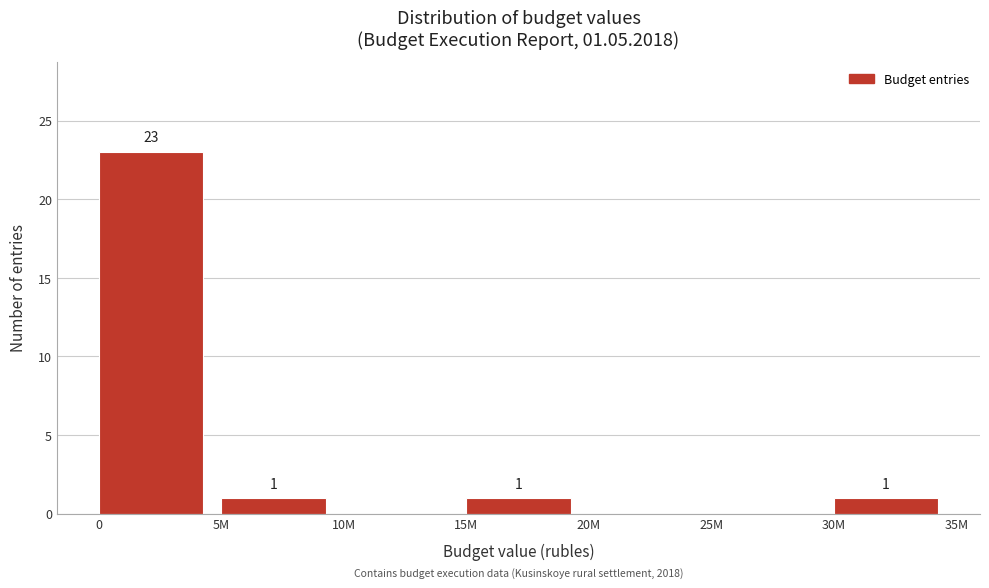

Reading right to left, what are all the values shown in this chart?

30M=1	25M=0	20M=0	15M=1	10M=0	5M=1	0=23